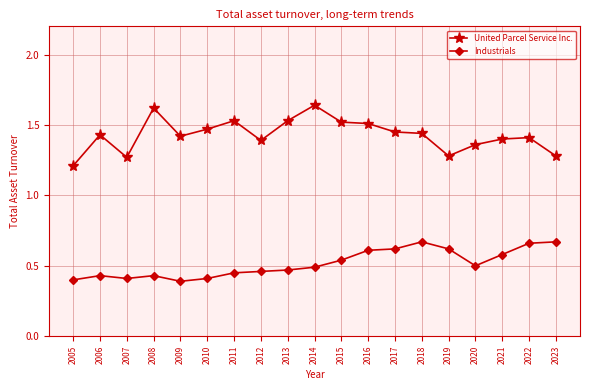

What is the difference between the second highest and minimum values in the Industrials series?

0.3